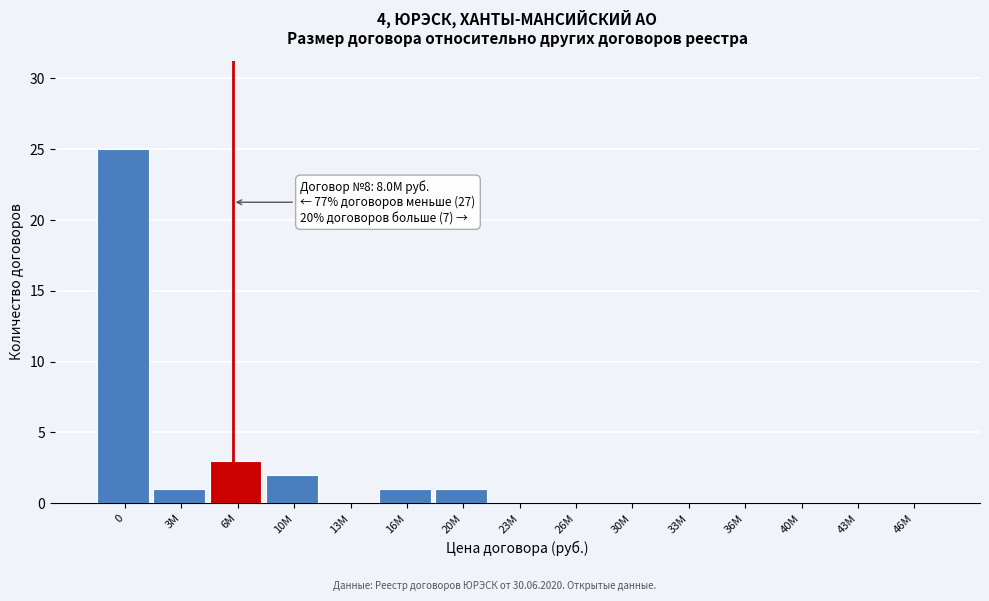

Reading left to right, list all the values displayed in this chart.

0=25	3М=1	6М=3	10М=2	13М=0	16М=1	20М=1	23М=0	26М=0	30М=0	33М=0	36М=0	40М=0	43М=0	46М=0